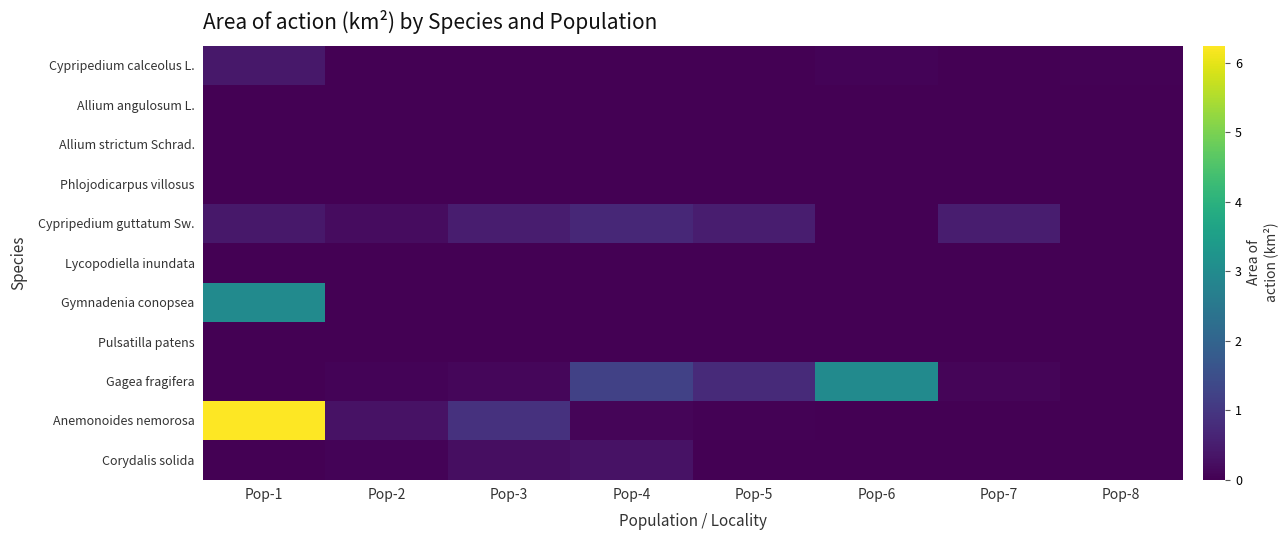

What is the difference between the highest and lowest values at Pop-1?

6.2